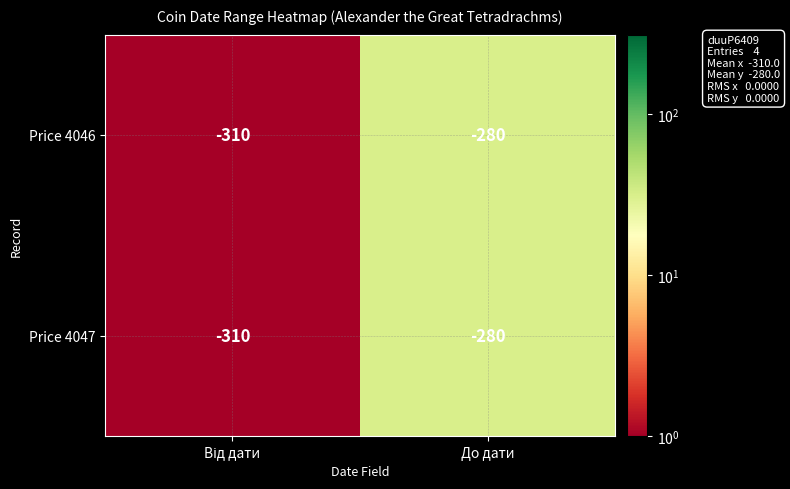

What value does the Price 4047 series have at До дати, to the nearest 10?

-280